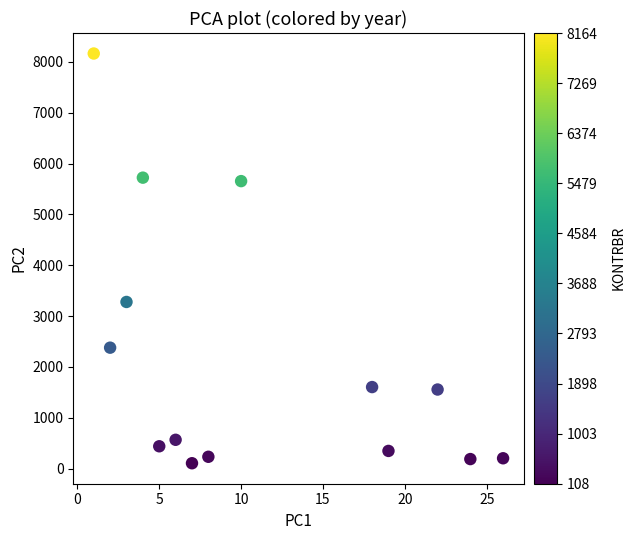

What is the range of X values (max minus min)?

25.0